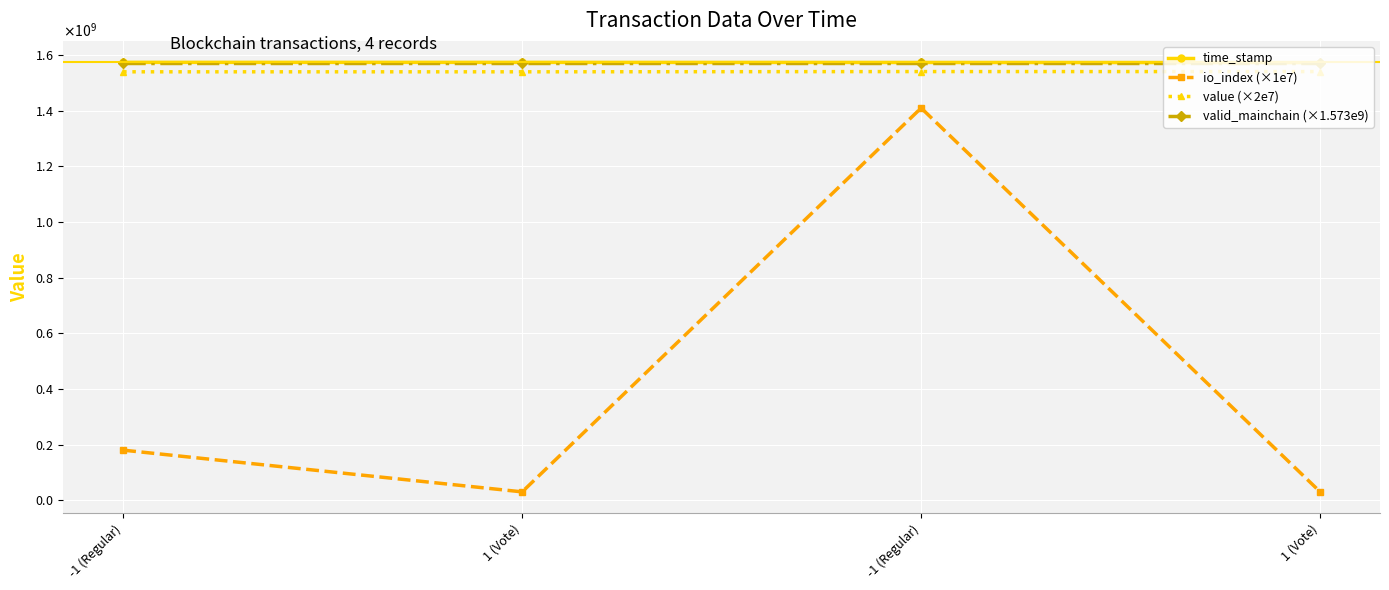

What is the maximum value shown in the chart?

1574104444.0